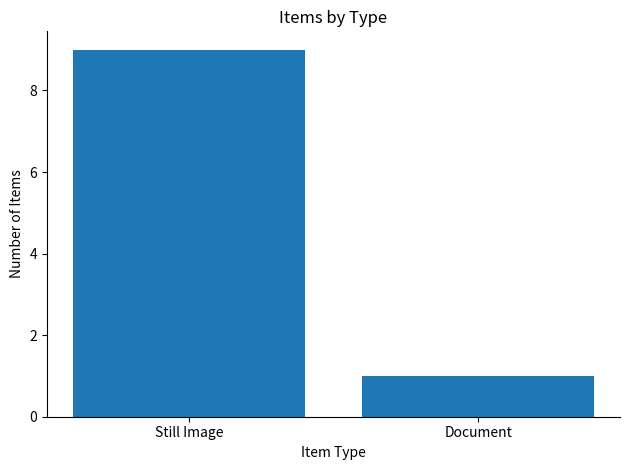

List the labels in order of value, smallest first.

Document, Still Image